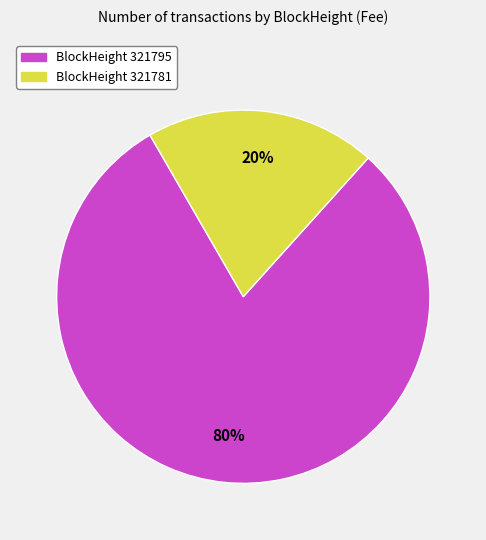

Does any single category account for the majority?

Yes